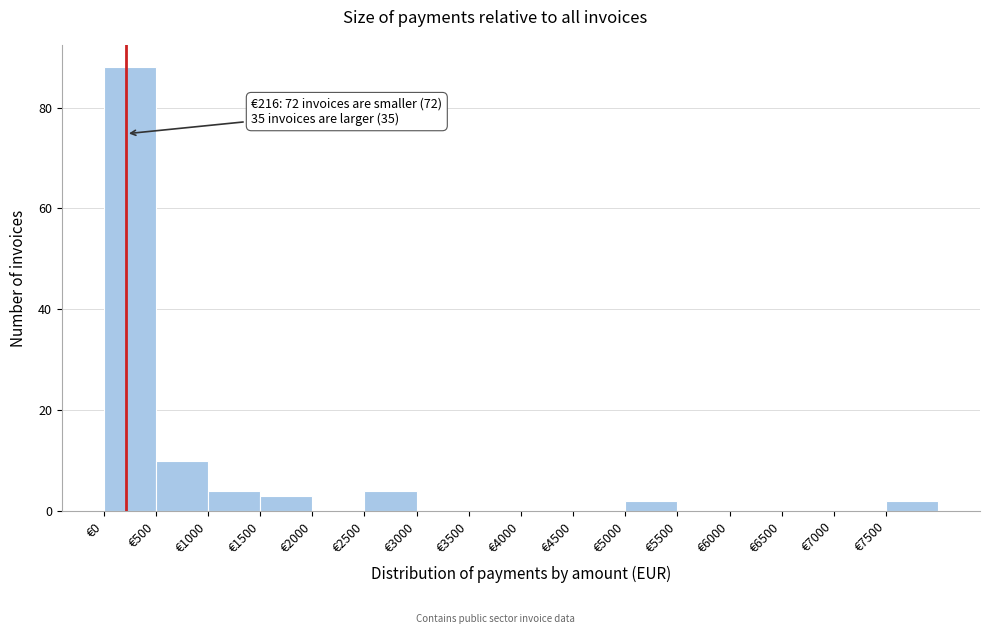

Over which range of the x-axis is the bar tallest?

0 to 500